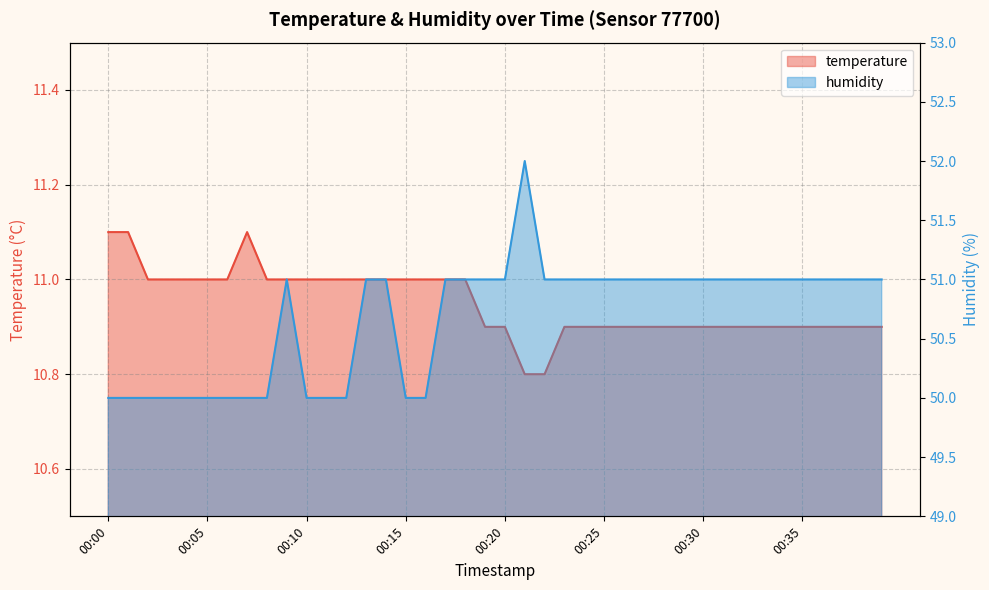

Which series changed the most between 00:01 and 00:05?

temperature